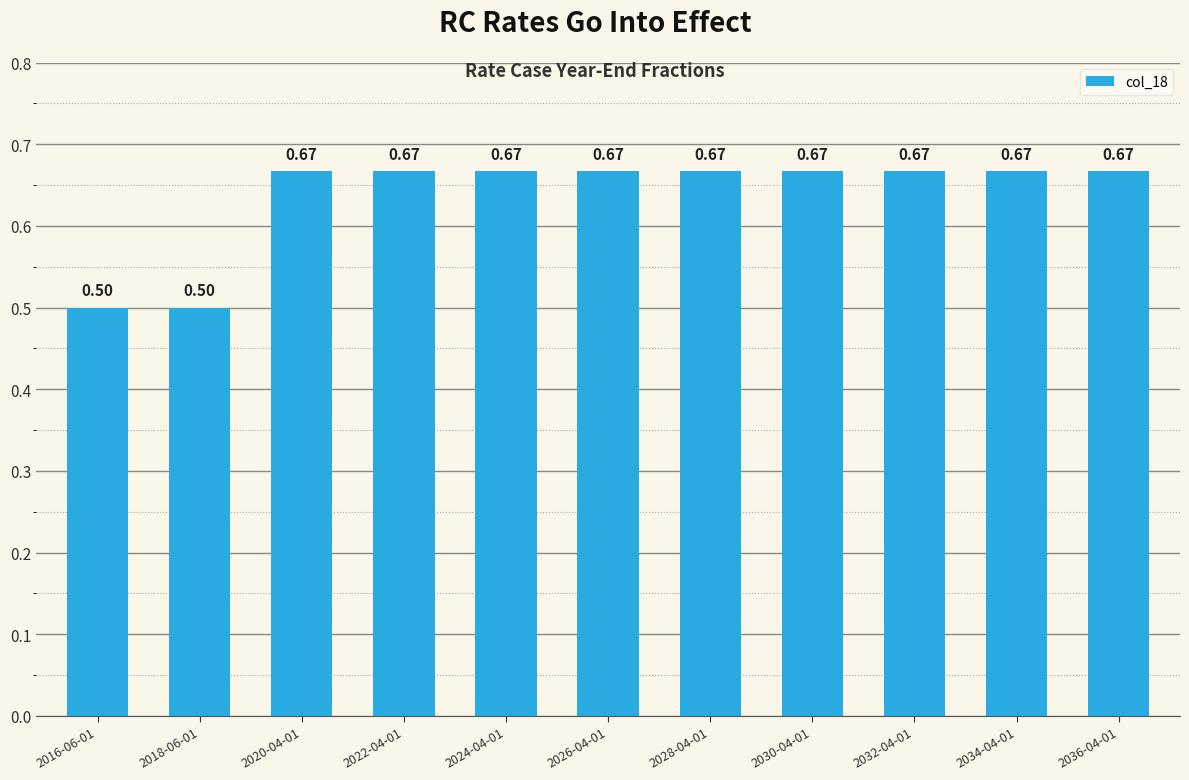

What is the change in value from 2016-06-01 to 2036-04-01?

+0.2